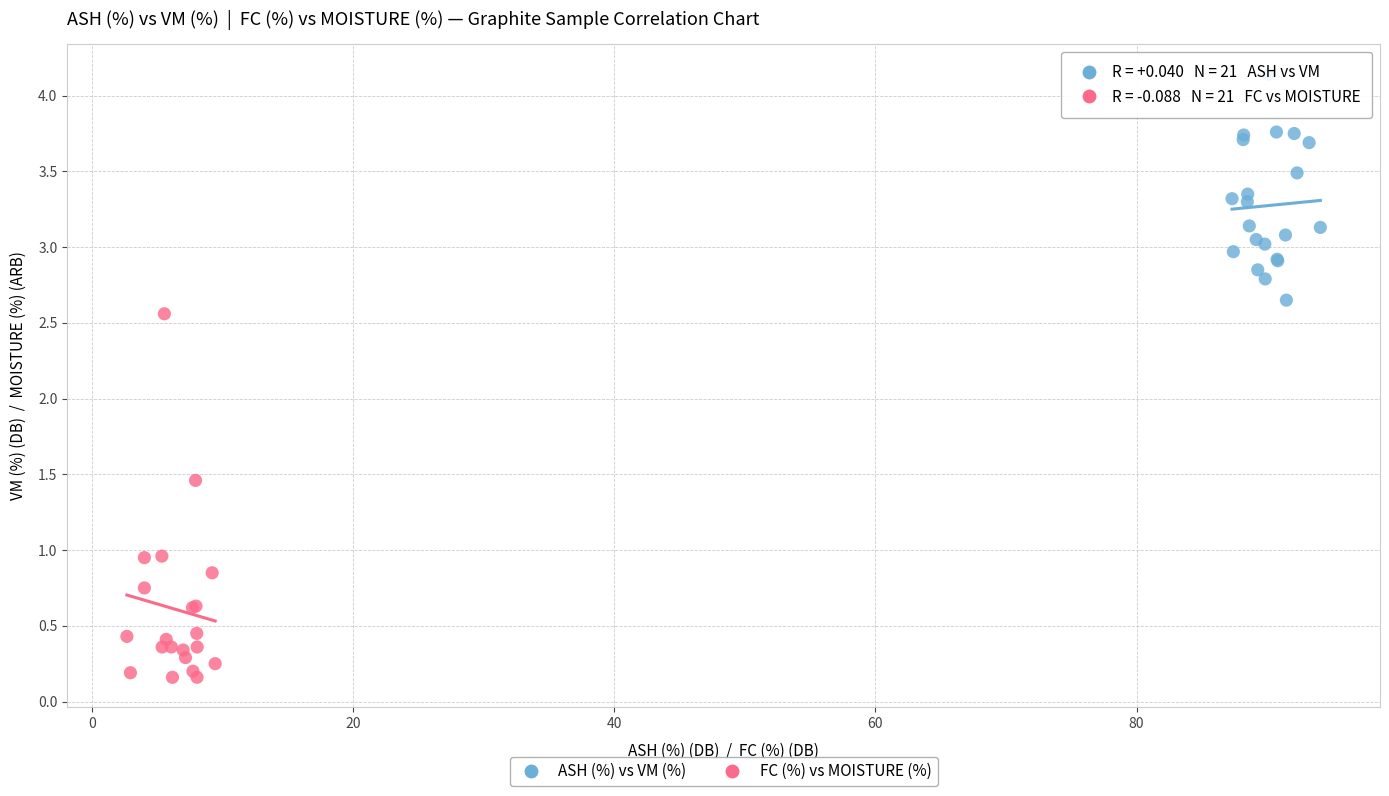

What are all the series names shown in the legend?

ASH (%) vs VM (%), FC (%) vs MOISTURE (%)